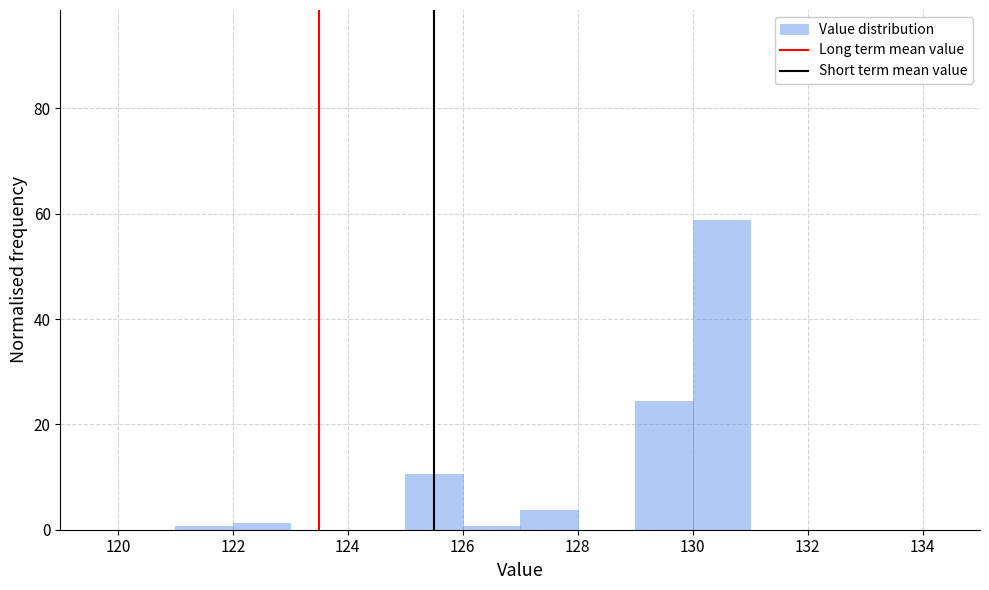

Reading left to right, transcribe this chart: for each bar, give the range it covers on the x-axis and its height. The values are not printed on the chart, so give them approximately, as read against the axis.

119 to 120: 0
120 to 121: 0
121 to 122: under 2
122 to 123: under 2
123 to 124: 0
124 to 125: 0
125 to 126: 10
126 to 127: under 2
127 to 128: 4
128 to 129: 0
129 to 130: 24
130 to 131: 58
131 to 132: 0
132 to 133: 0
133 to 134: 0